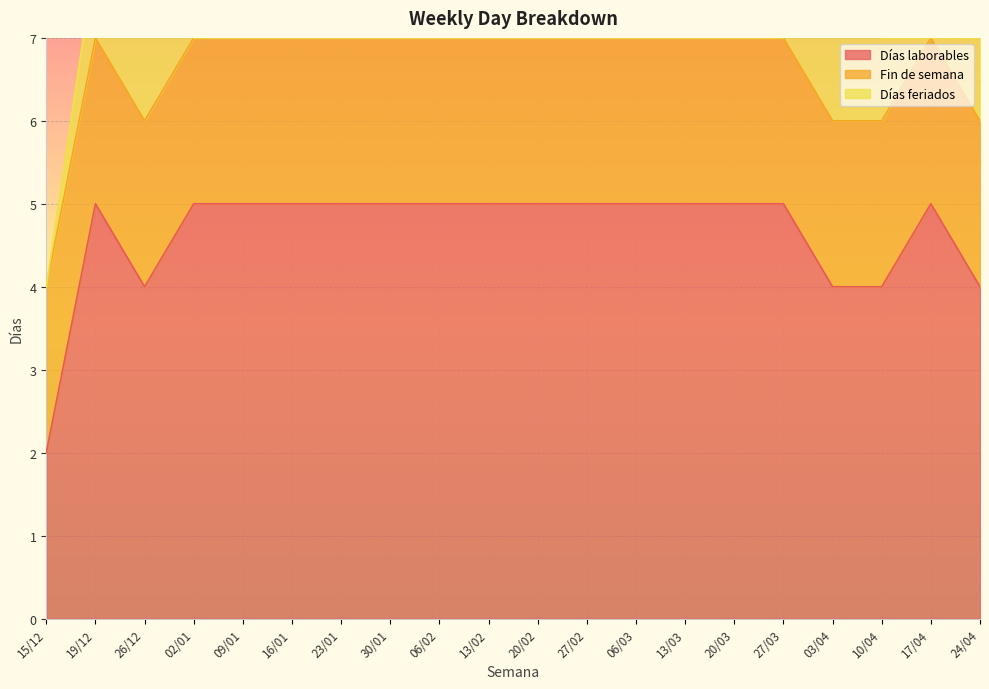

Which series changed the most between 15/12 and 17/04?

Días laborables